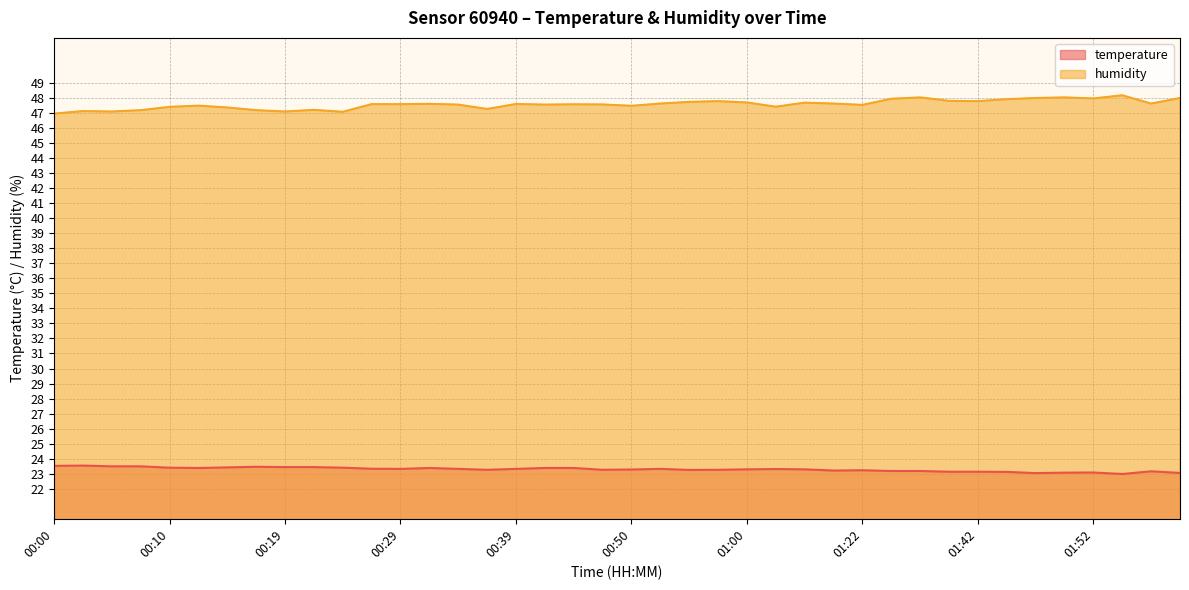

How many distinct data groups are displayed?

2